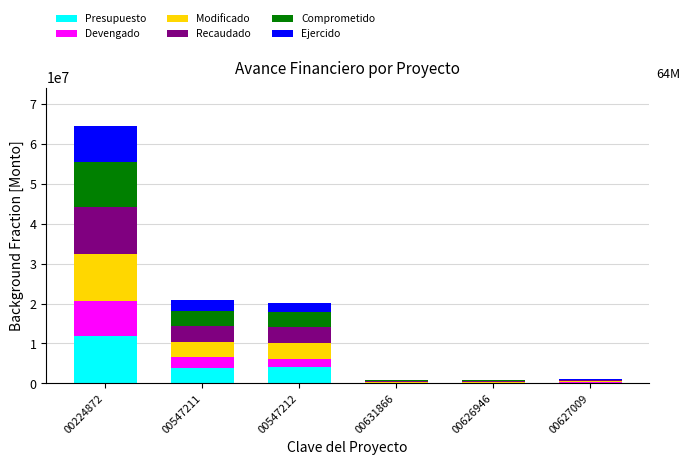

What is the total value across all series at 00626946?

746901.0